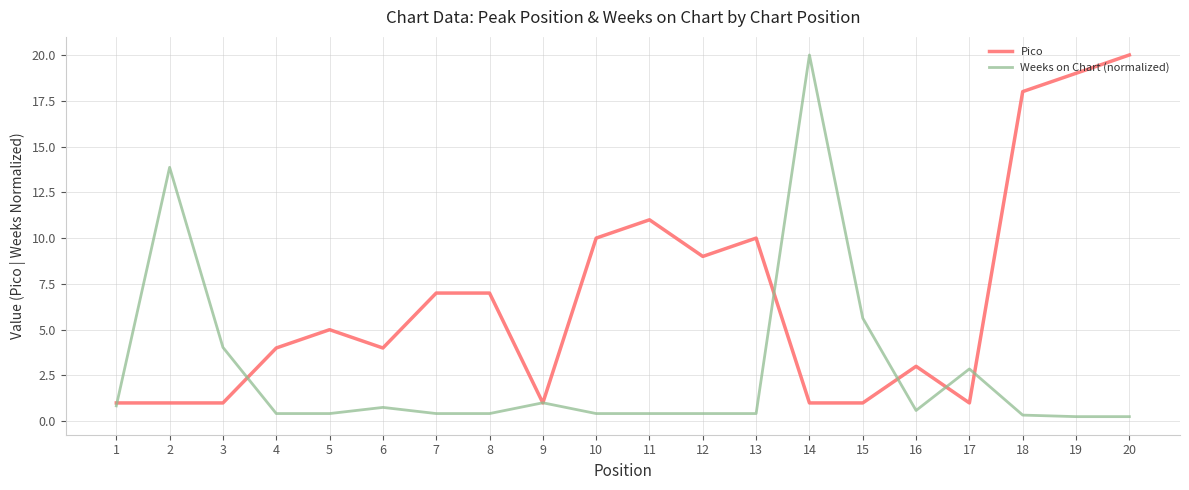

Is the value of Weeks on Chart (normalized) at 3 greater than the value of Pico at 3?

Yes